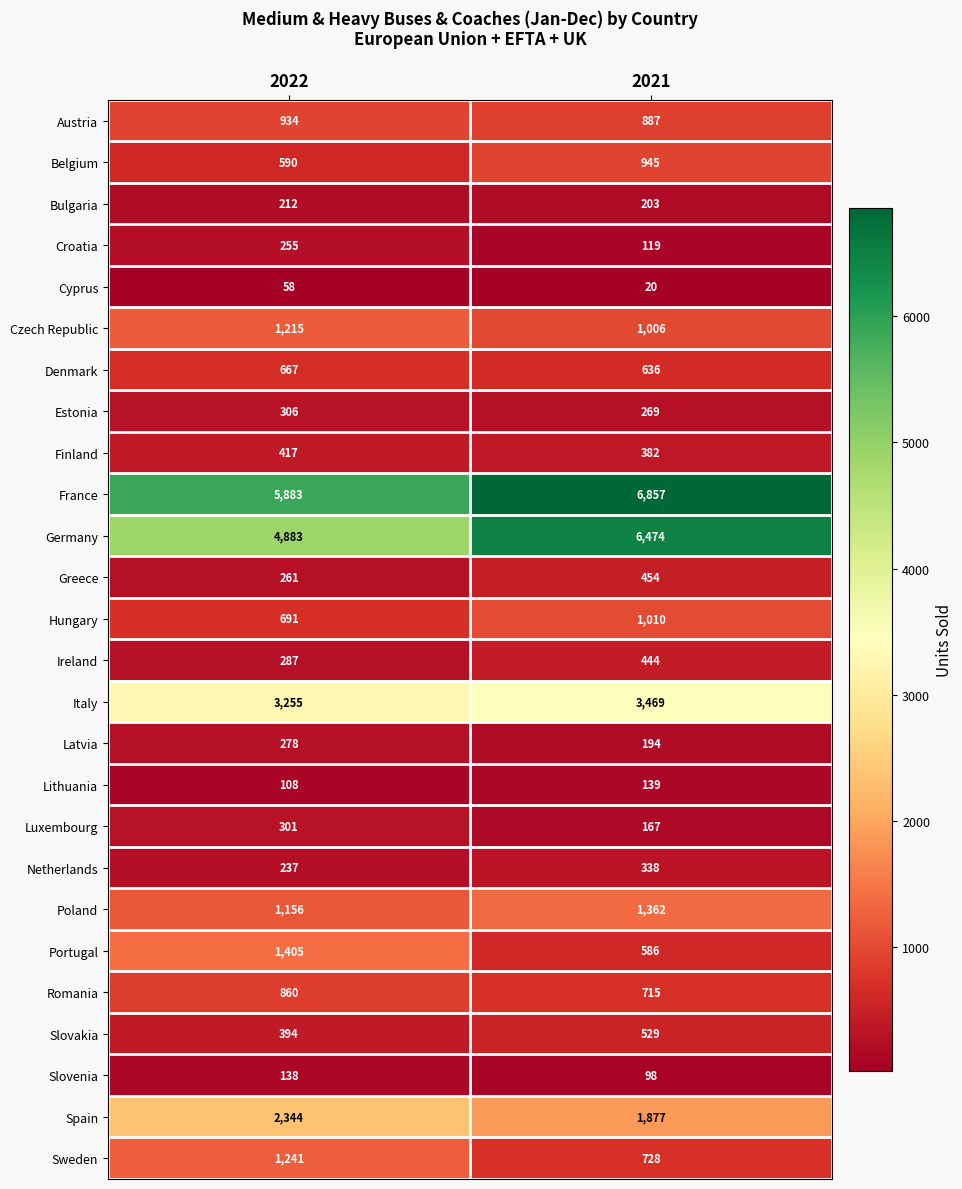

What is the maximum value shown in the chart?

6857